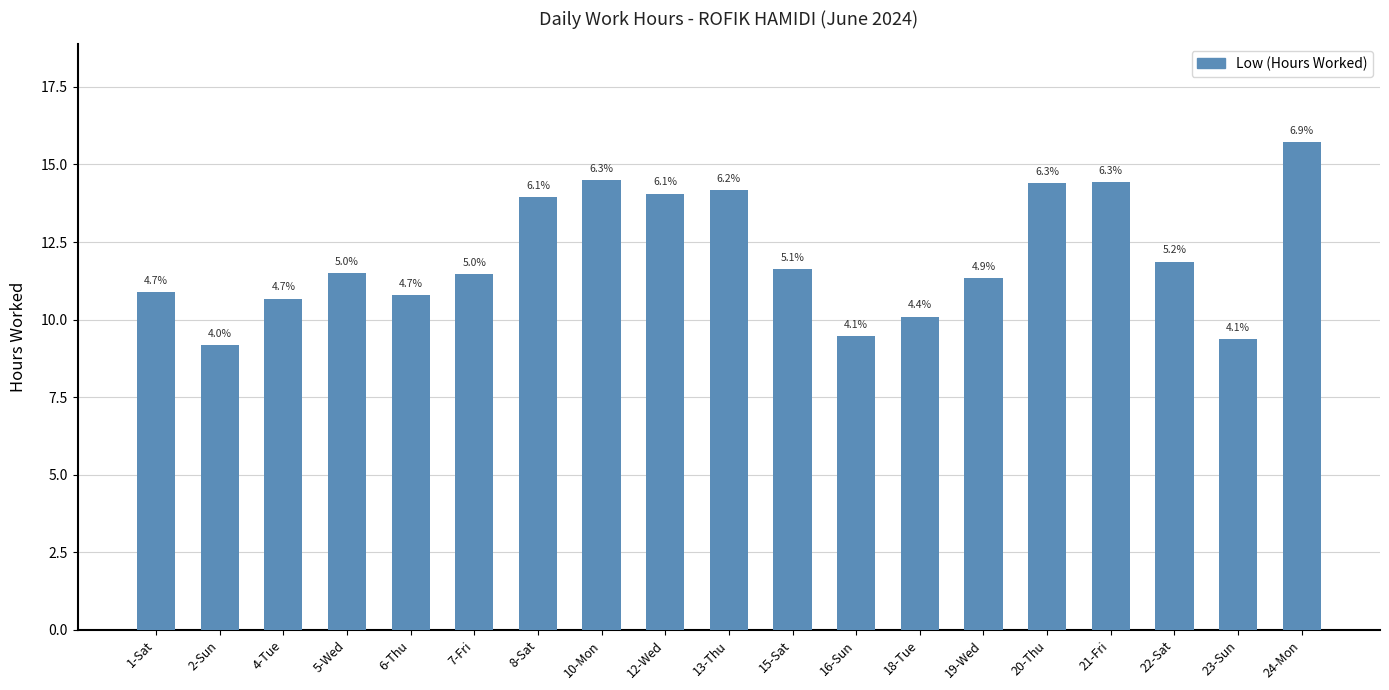

Reading left to right, transcribe all the data shown in this chart.

10.9	9.2	10.7	11.5	10.8	11.5	13.9	14.5	14.1	14.2	11.6	9.5	10.1	11.3	14.4	14.4	11.9	9.4	15.7